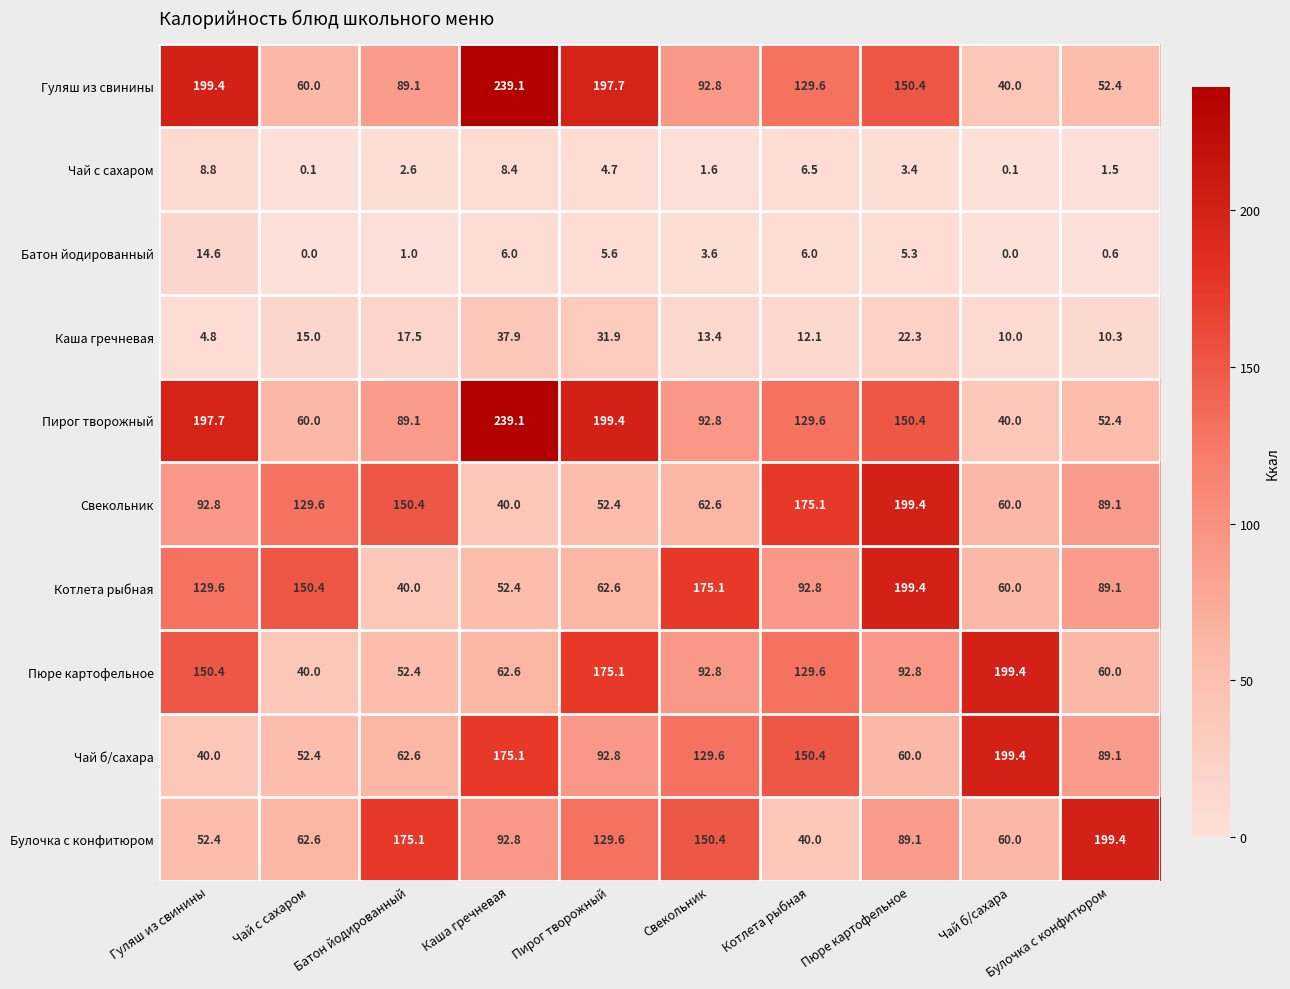

At which label does Гуляш из свинины reach its peak?

Каша гречневая